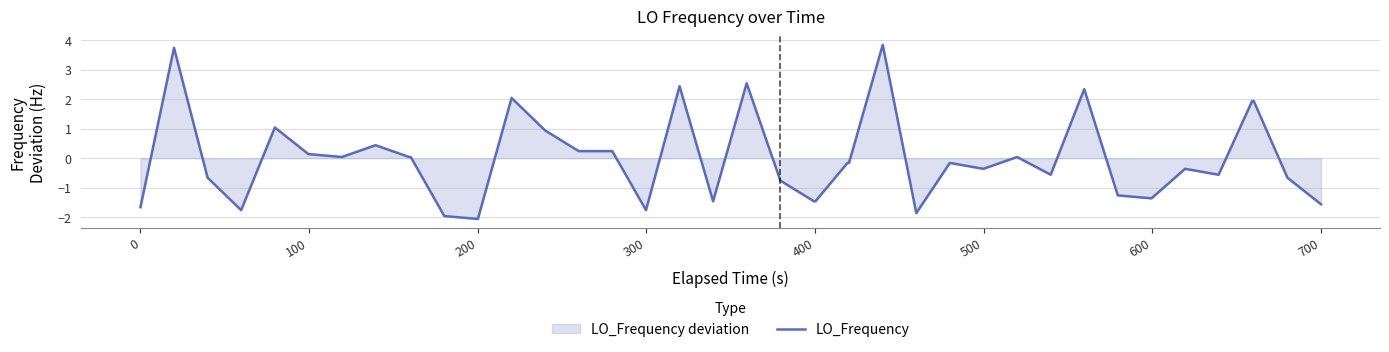

How many negative values are there?

22